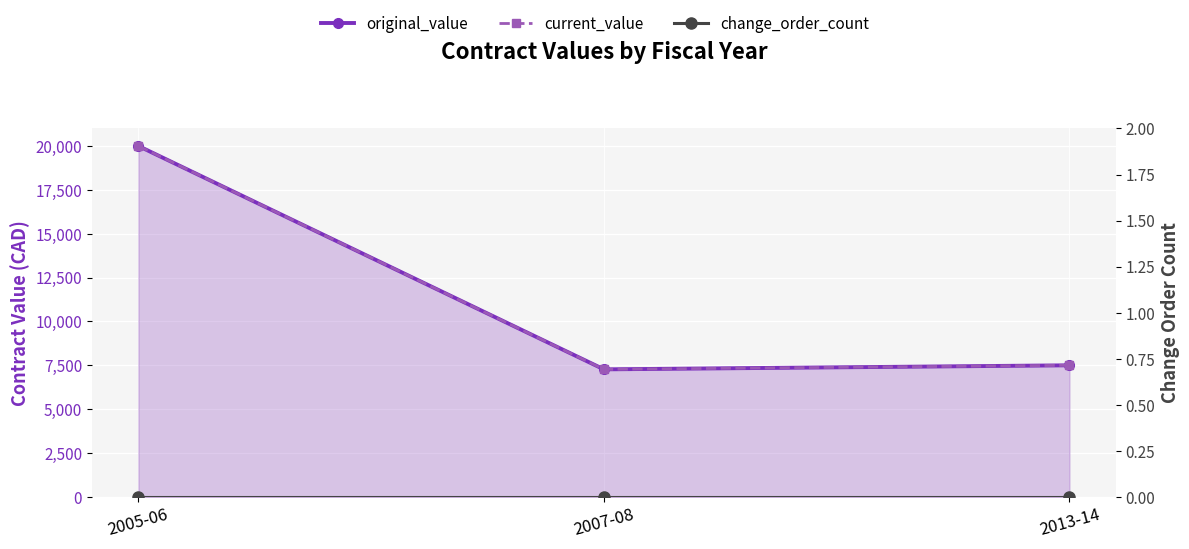

Reading left to right, what are all the values shown in this chart?

original_value: 20000.0	7269.6	7500.0
current_value: 20000.0	7269.6	7500.0
change_order_count: 0.0	0.0	0.0